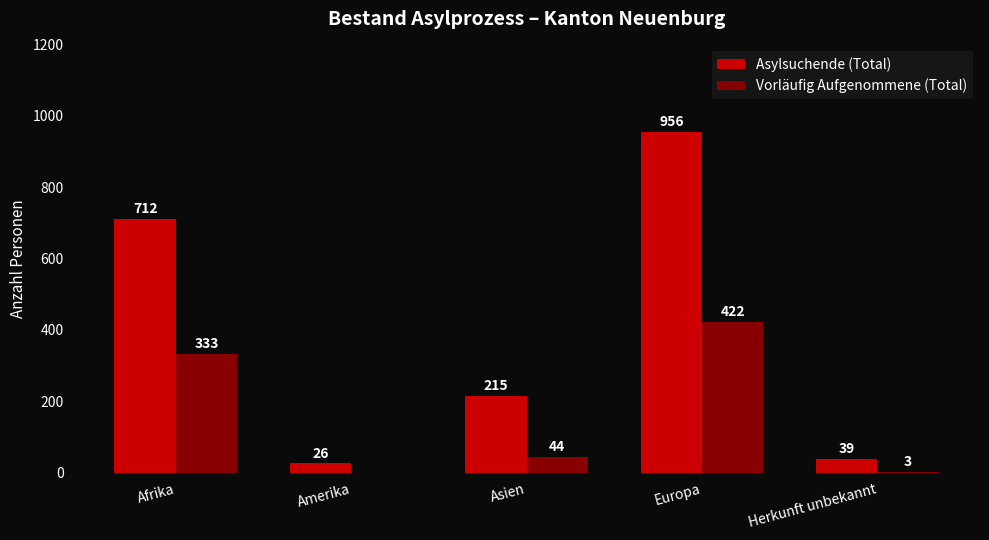

The value of Vorläufig Aufgenommene (Total) at Afrika is 564. True or false?

False